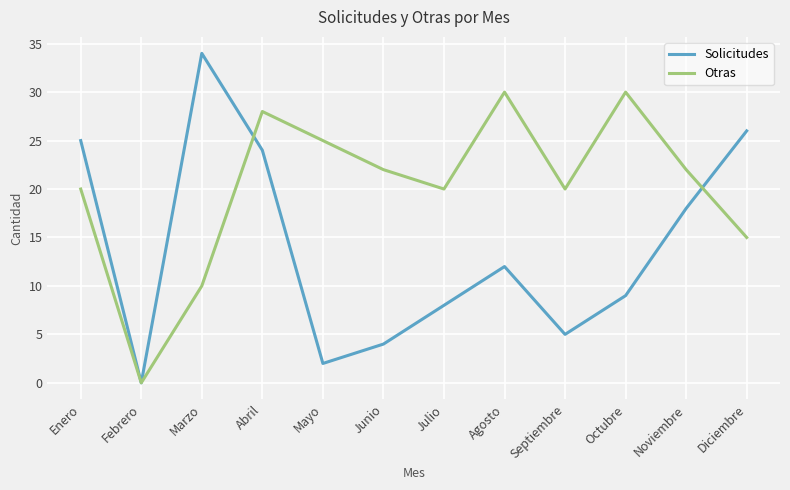

The value of Solicitudes at Abril is 38. True or false?

False